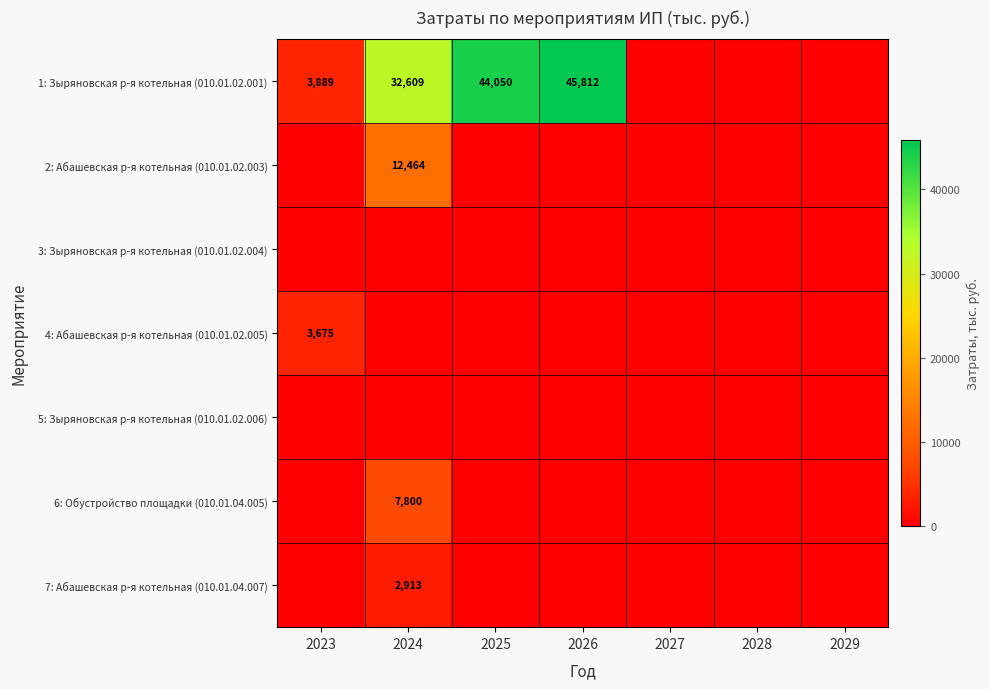

The 7: Абашевская р-я котельная (010.01.04.007) series shows 1451 at 2024. True or false?

False